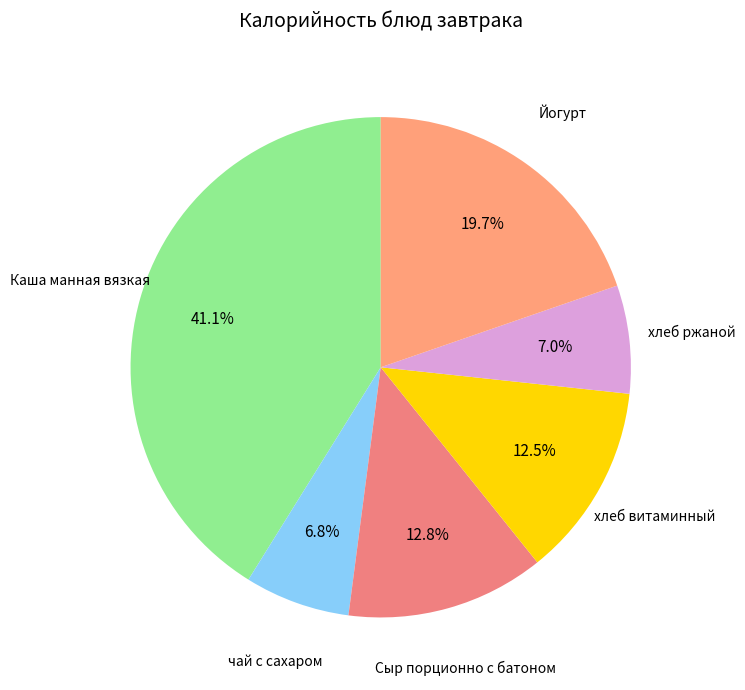

To the nearest percent, what is the combined percentage of Сыр порционно с батоном and чай с сахаром?

20%